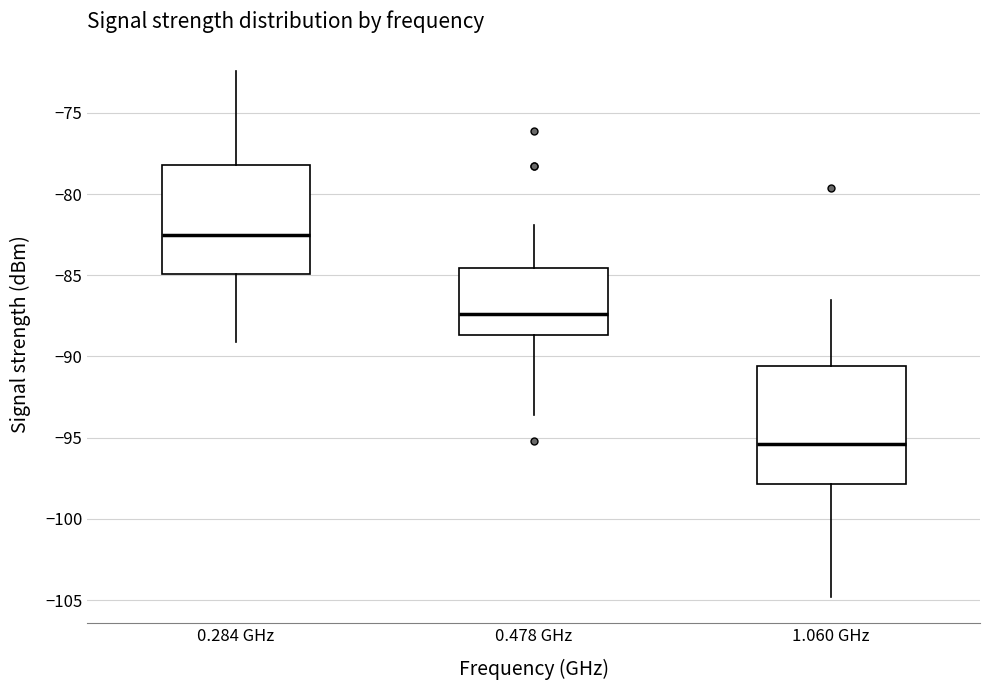

Which box's median line is the lowest?

1.060 GHz